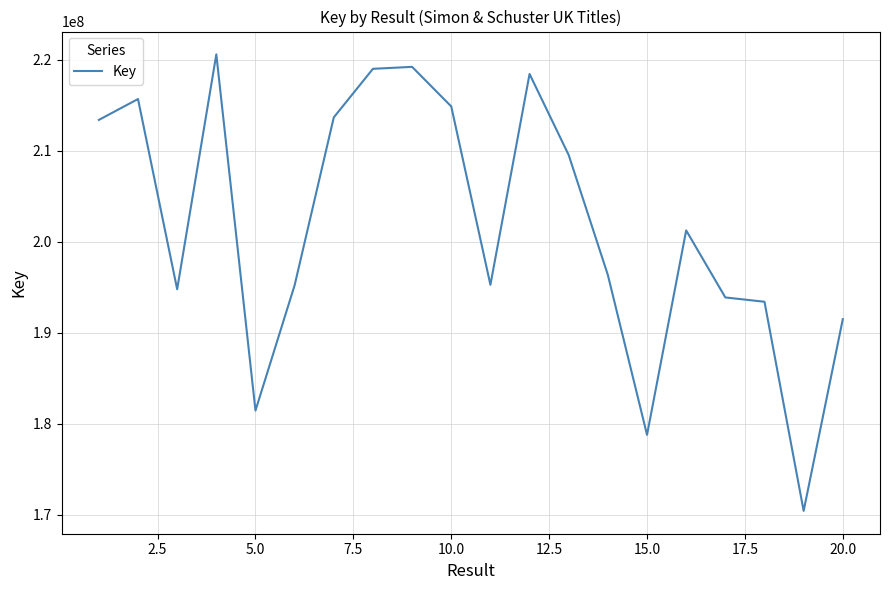

What is the greatest value displayed?

220573032